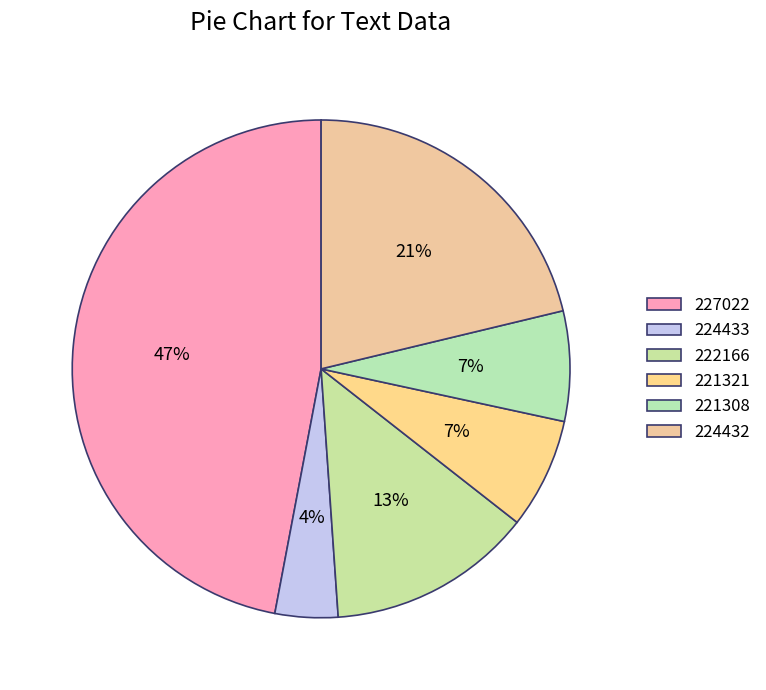

To the nearest percent, what is the average slice percentage?

17%